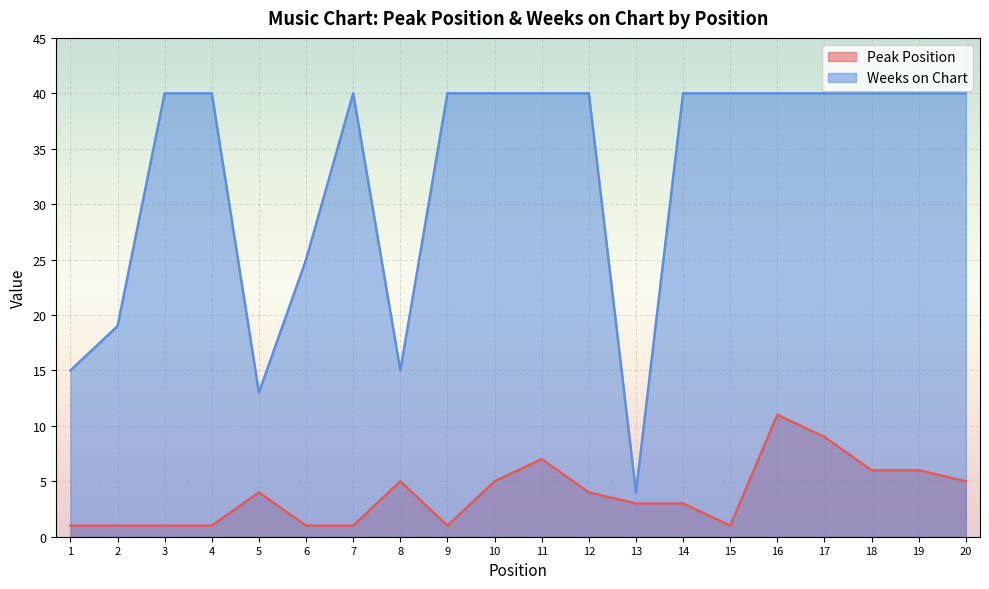

What is the highest value of the Peak Position series?

11